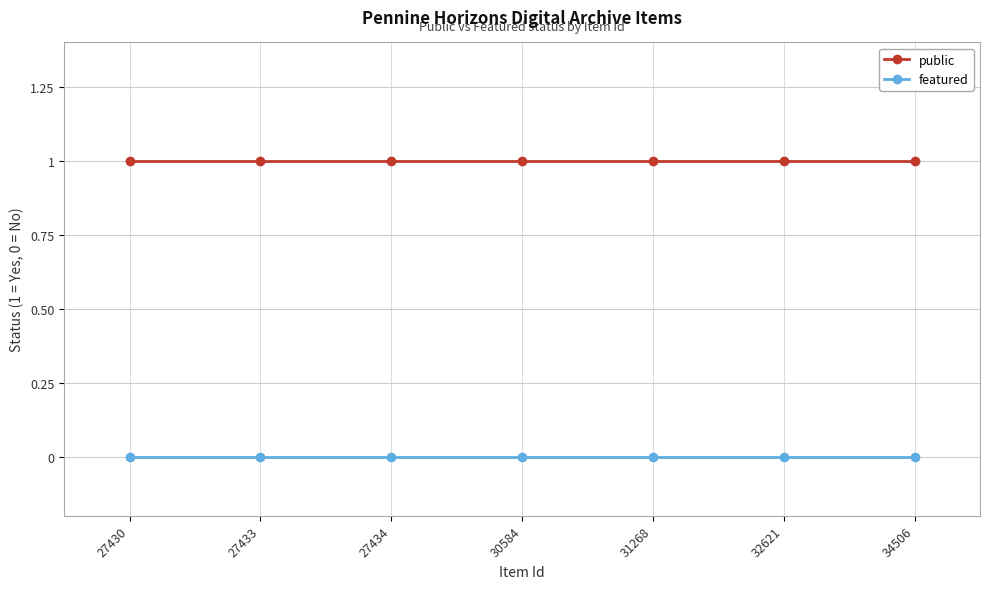

Read the public value at 30584.

1